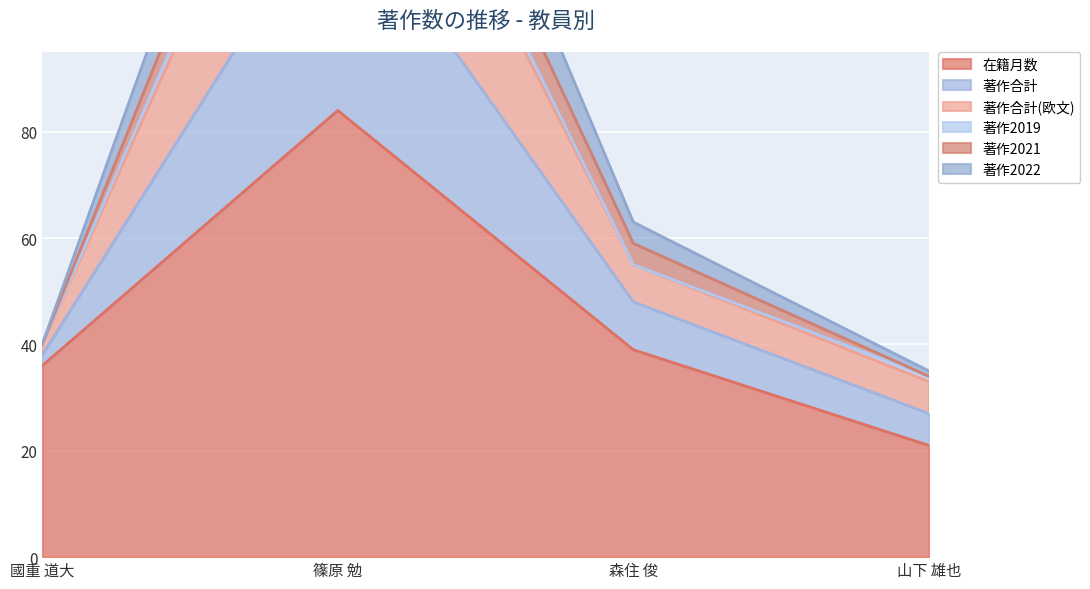

List the labels in order of 在籍月数 value, smallest first.

山下 雄也, 國重 道大, 森住 俊, 篠原 勉